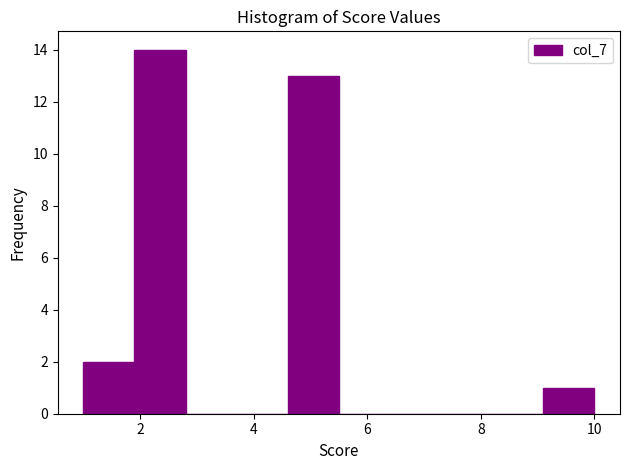

What is the height of the bar covering 1.9 to 2.8 on the x-axis? Neither the bar edges nor the heights are printed on the chart, so give them approximately, as read against the axes.

14